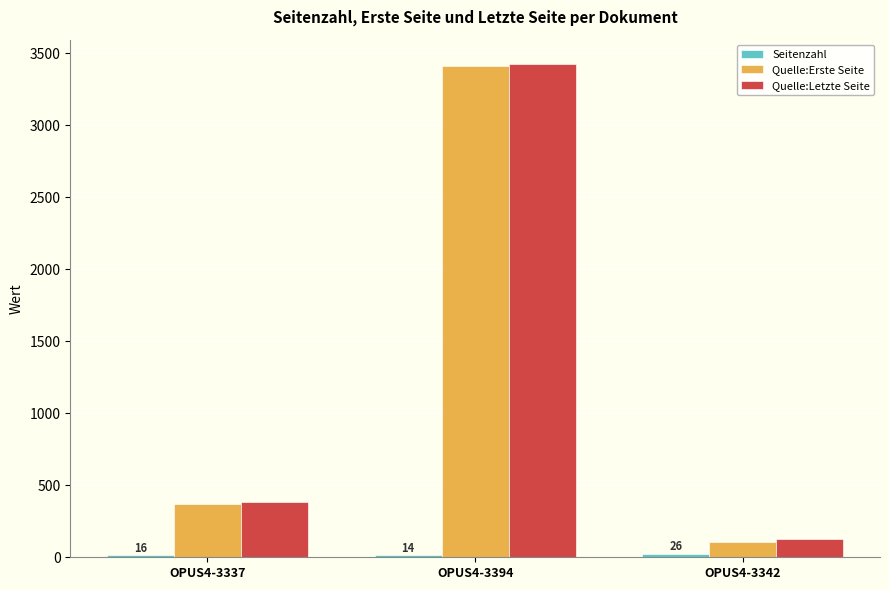

Which series has the widest spread of values?

Quelle:Erste Seite